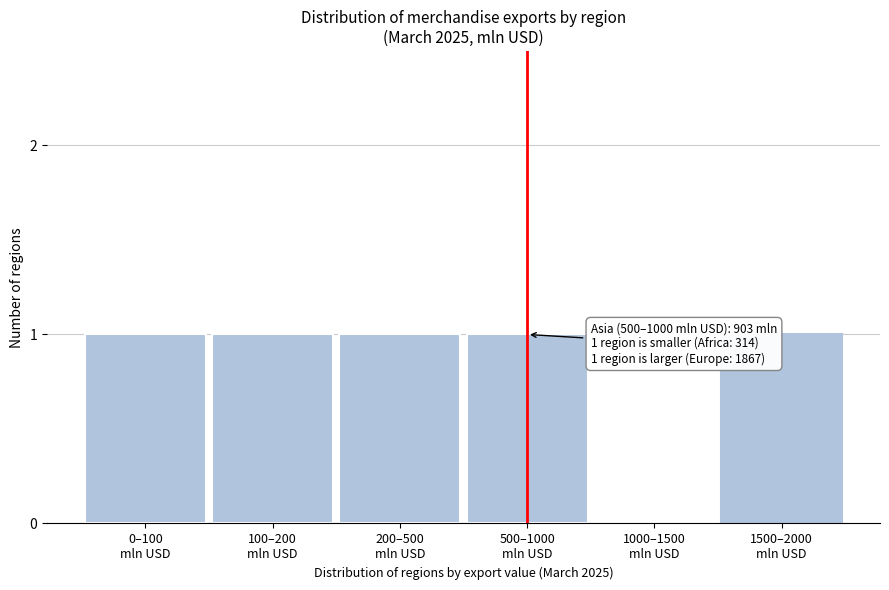

How many categories are shown in the chart?

6